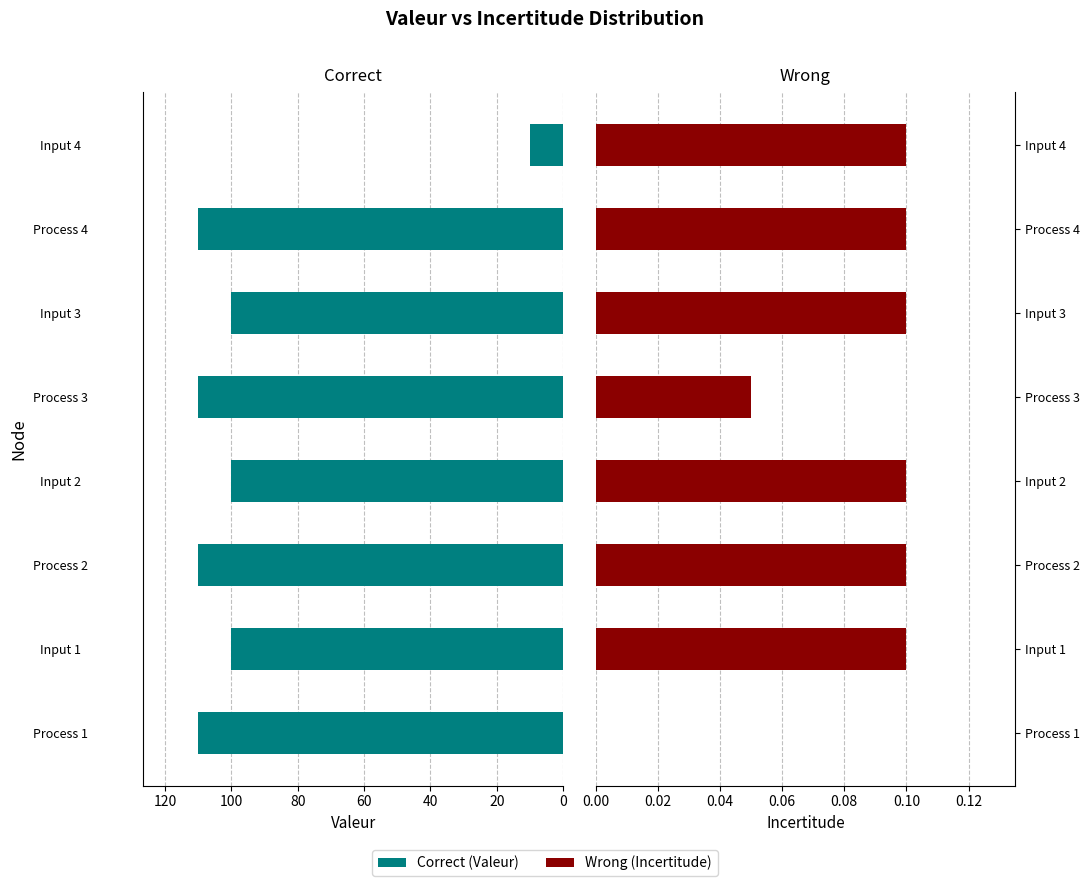

Rank the series at Input 2 from lowest to highest value.

Wrong, Correct